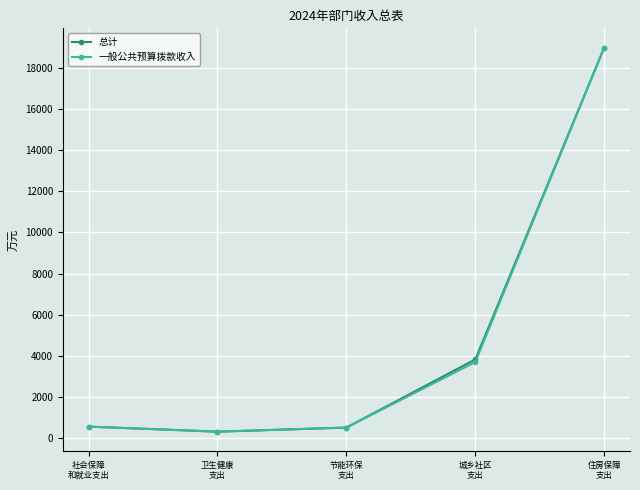

What are all the series names shown in the legend?

总计, 一般公共预算拨款收入